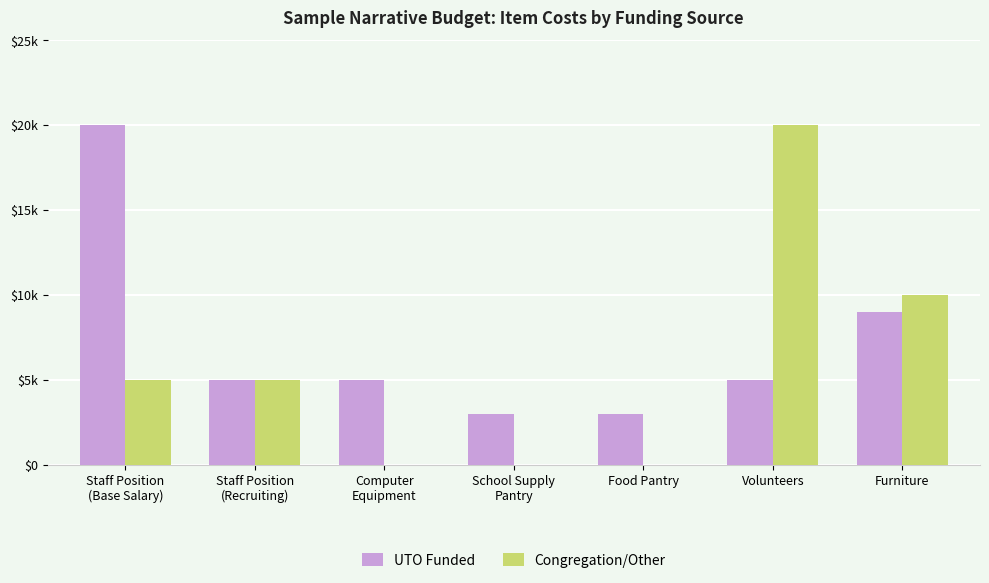

At which label does UTO Funded first exceed 5000?

Staff Position
(Base Salary)